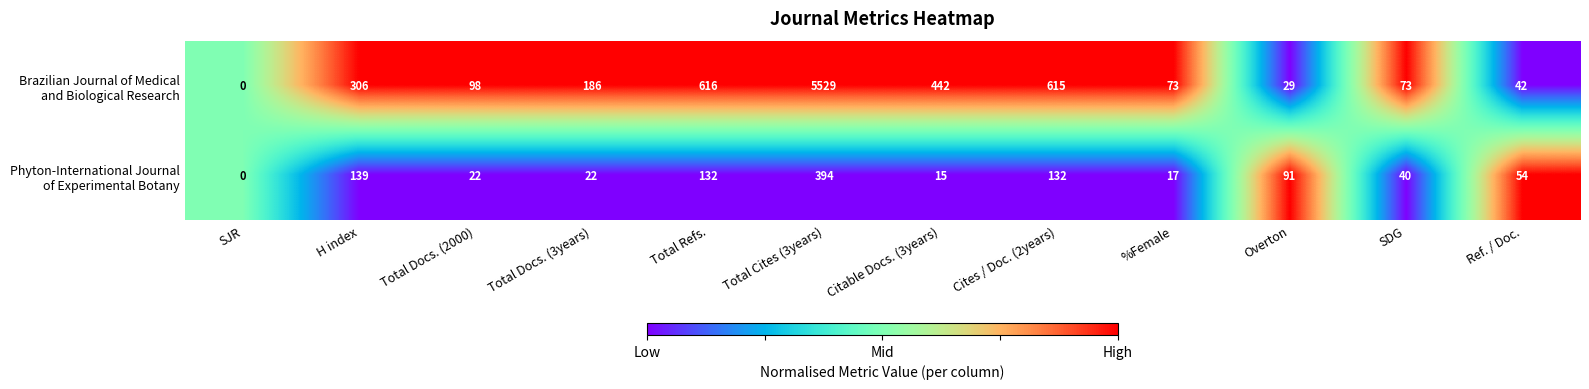

Count the number of data series in this chart.

2